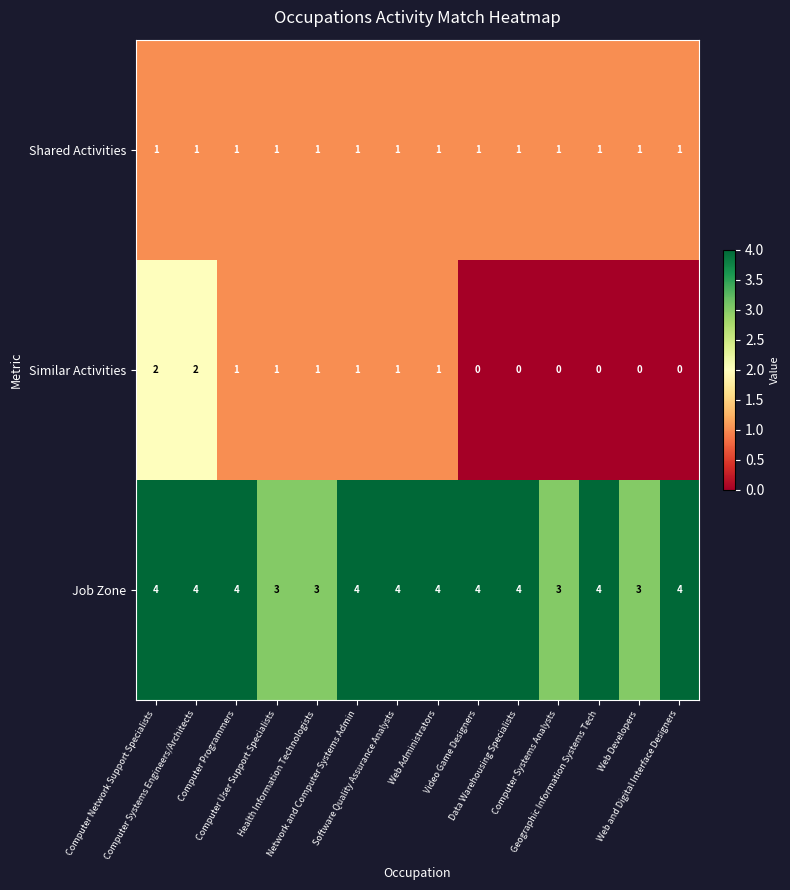

How many series are shown in this chart?

3